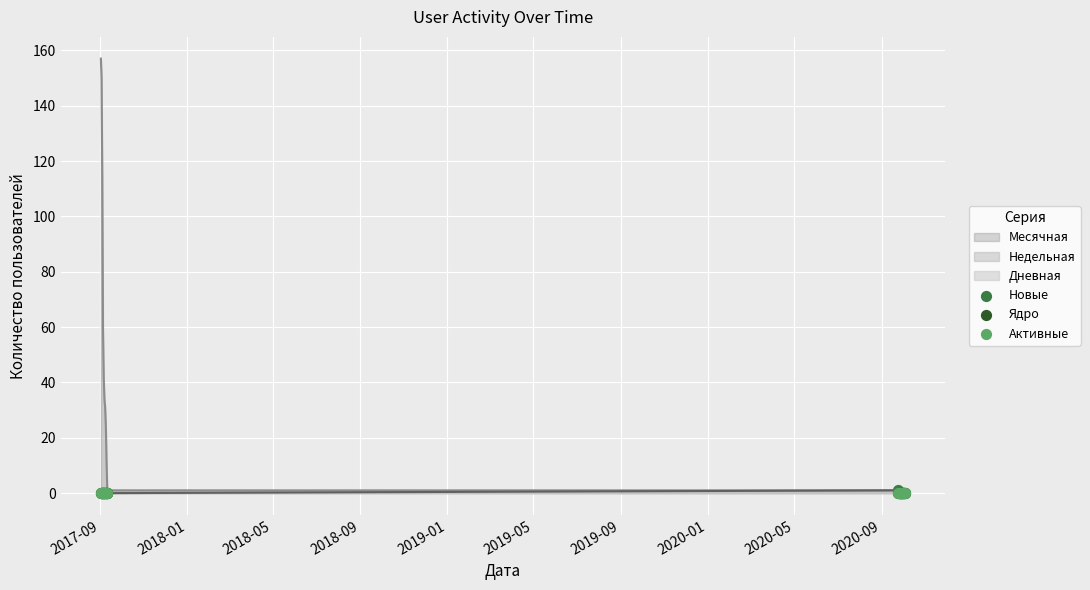

Which series contains the lowest Y value?

Новые